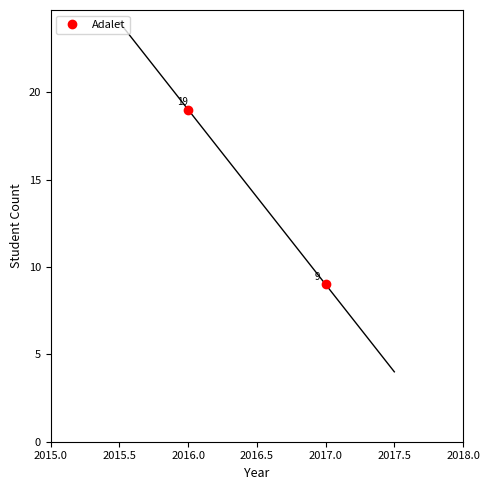

Is it true that the value at 2016.0 is 31?

False